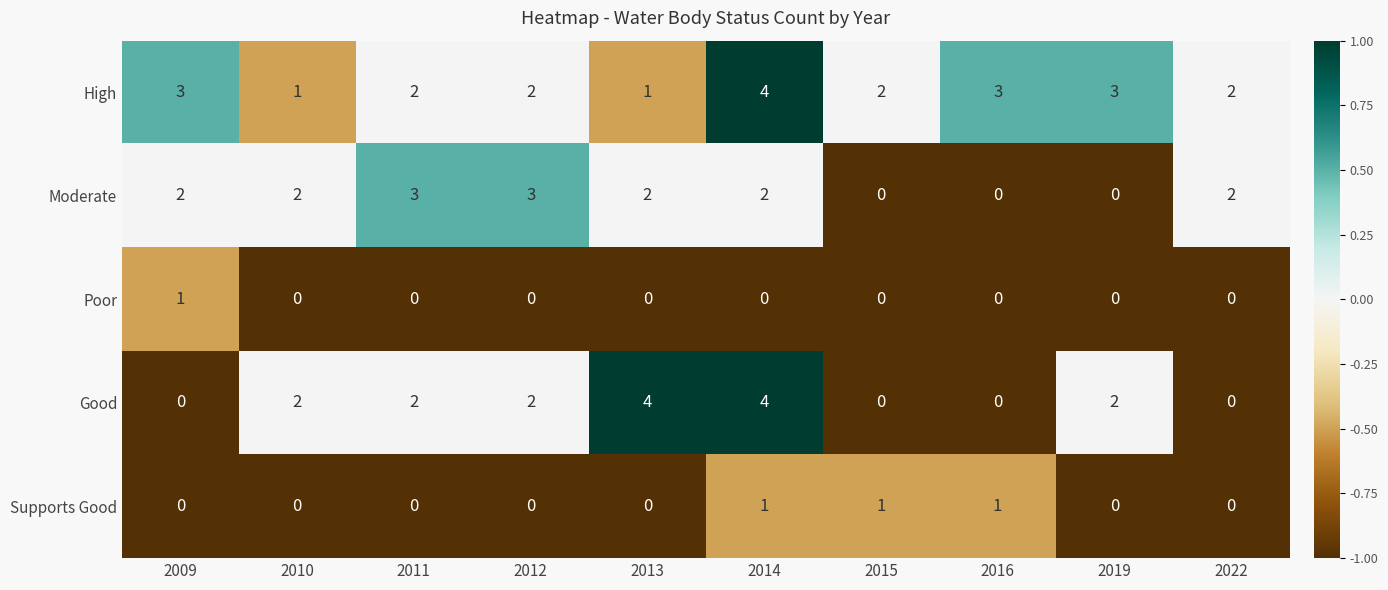

At which category is the sum across all series the highest?

2014